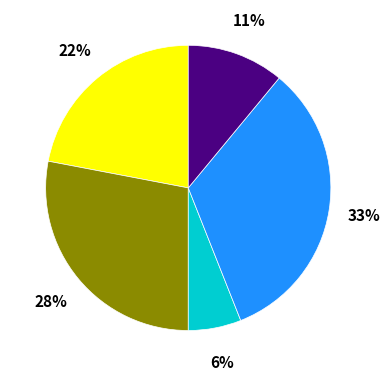

Does any single category account for the majority?

No